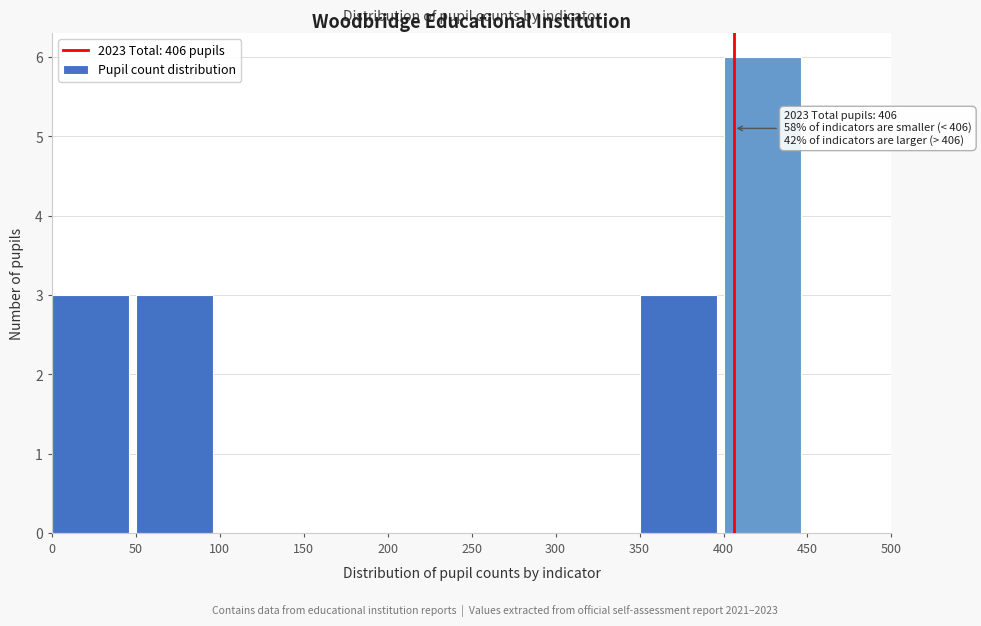

Which range on the x-axis has the tallest bar?

400 to 450